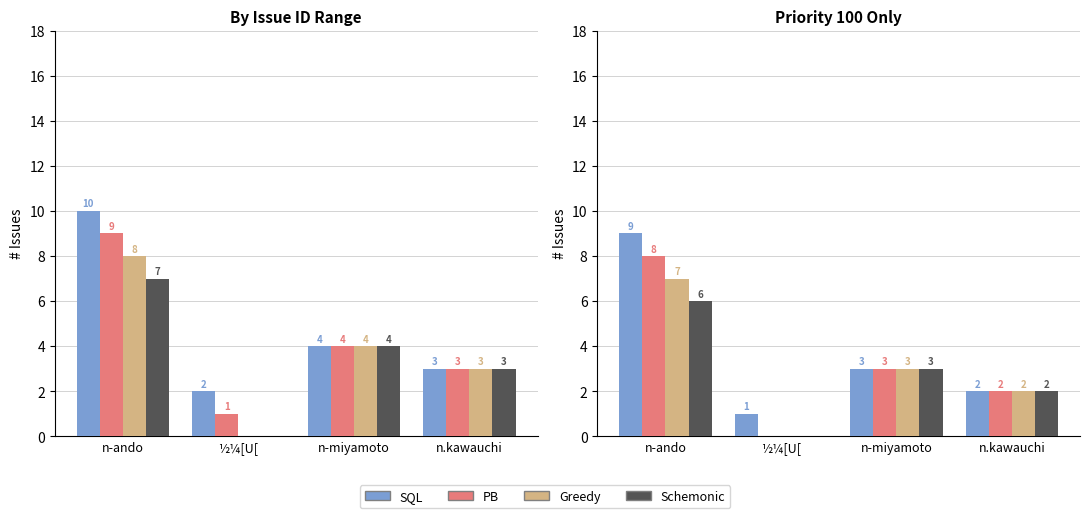

Count the number of categories in the chart.

4